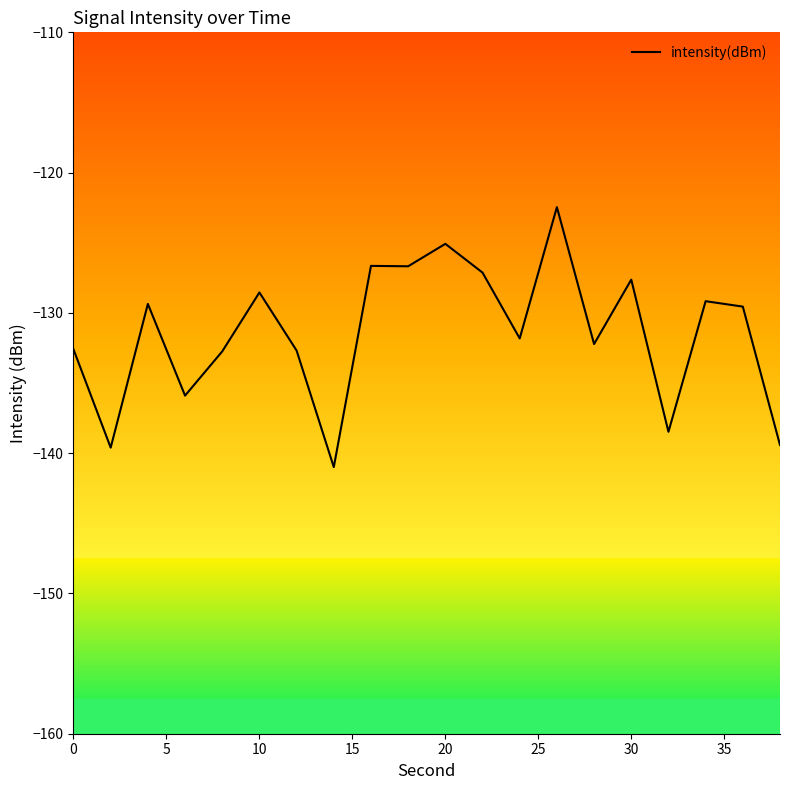

What is the minimum value shown in the chart?

-141.0